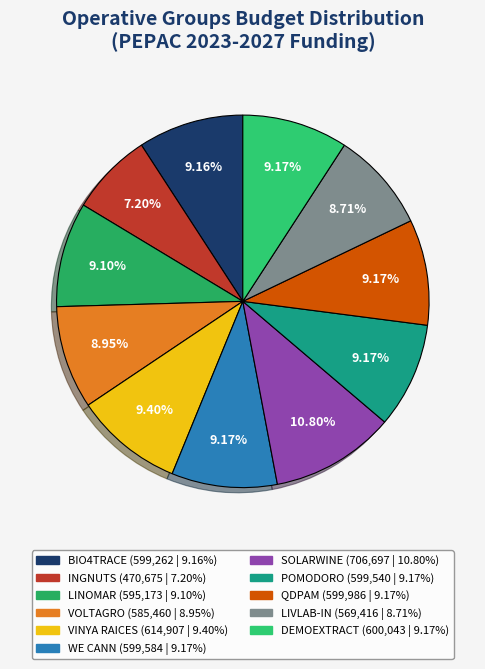

What percentage do QDPAM and VINYA RAICES together represent?

18.6%